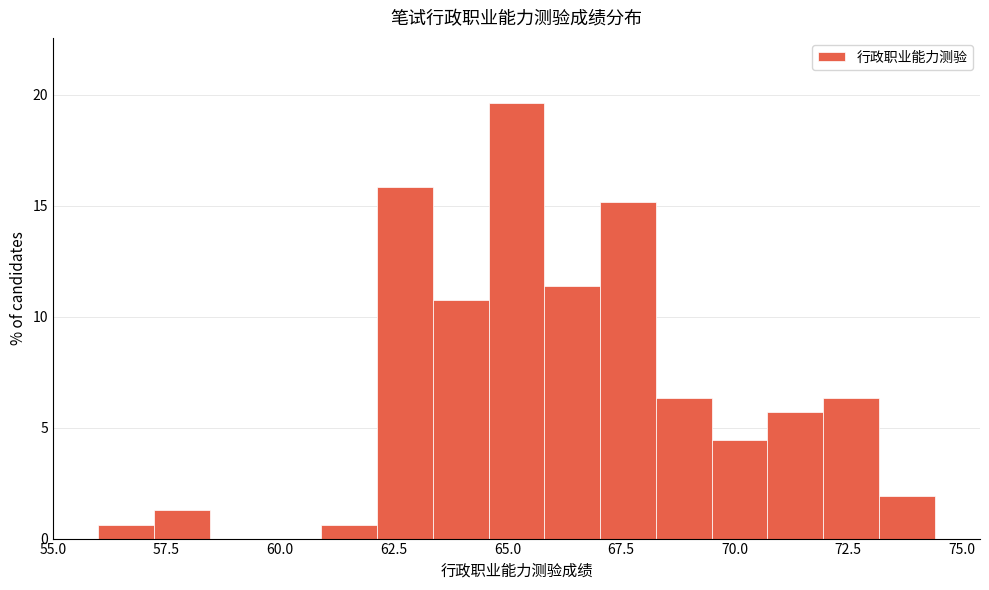

Around what value on the x-axis is the tallest bar? Give the approximate position of its centre, as read against the axis.

65.0